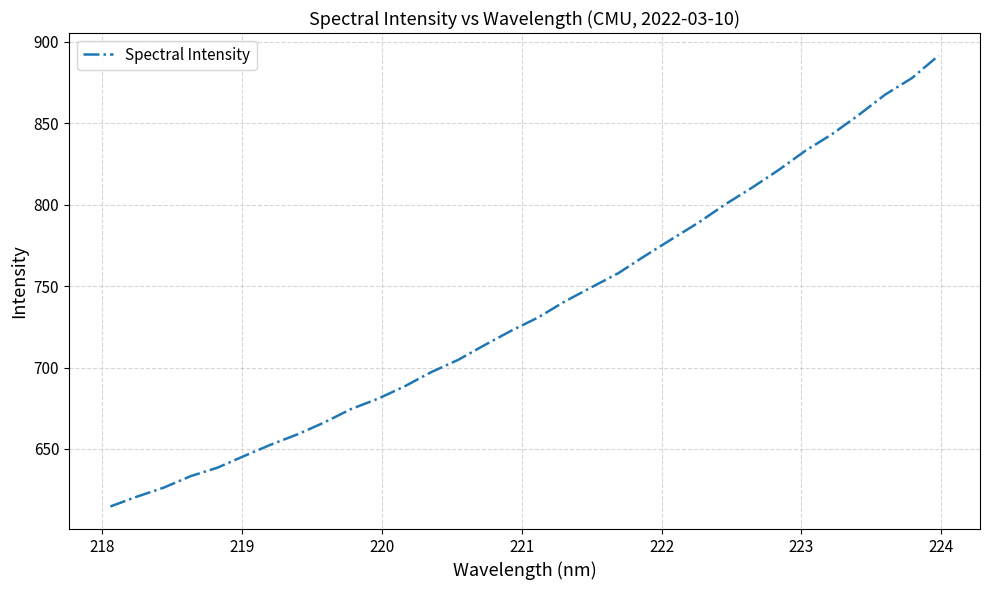

What is the difference between the maximum and minimum values?

276.7